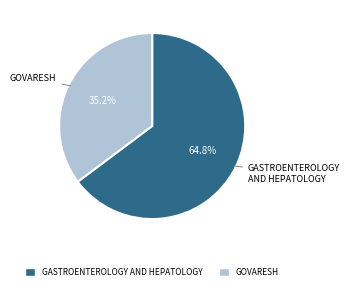

Which category has the smallest portion of the pie?

GOVARESH